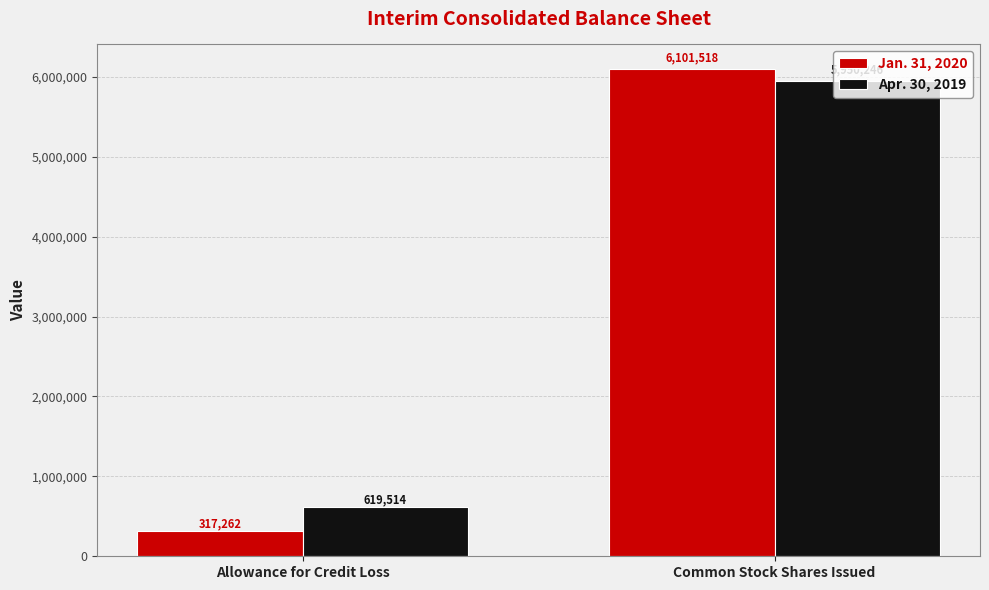

The Apr. 30, 2019 series shows 1957665 at Common Stock Shares Issued. True or false?

False